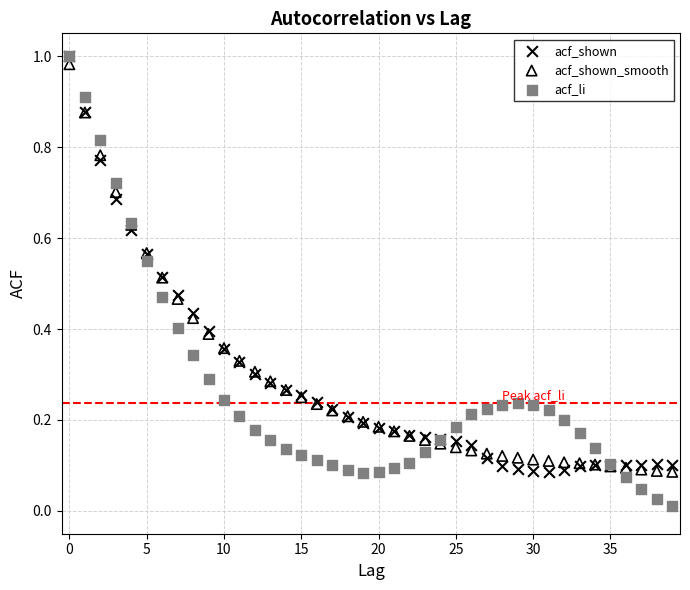

Which series reaches the minimum Y coordinate?

acf_li